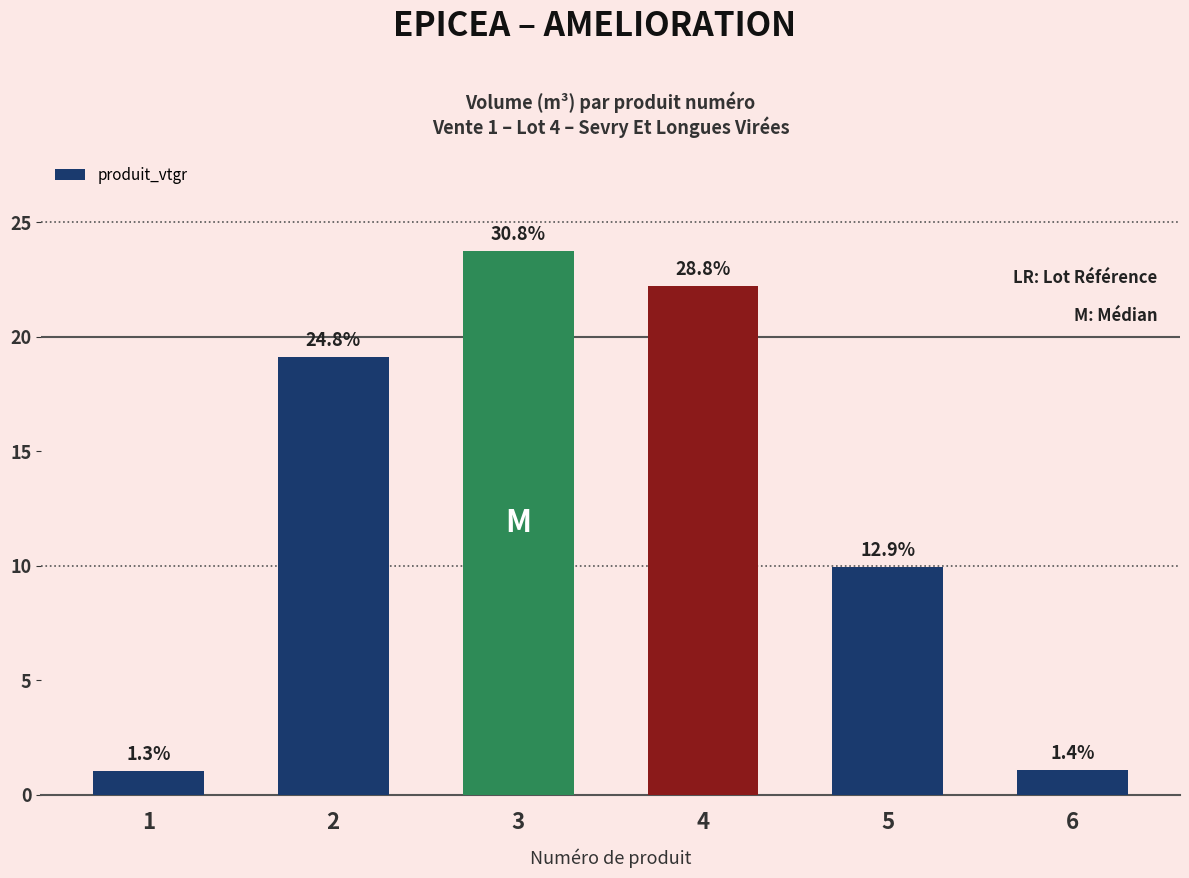

Reading left to right, extract all data points from this chart.

1.0	19.1	23.7	22.2	9.9	1.1